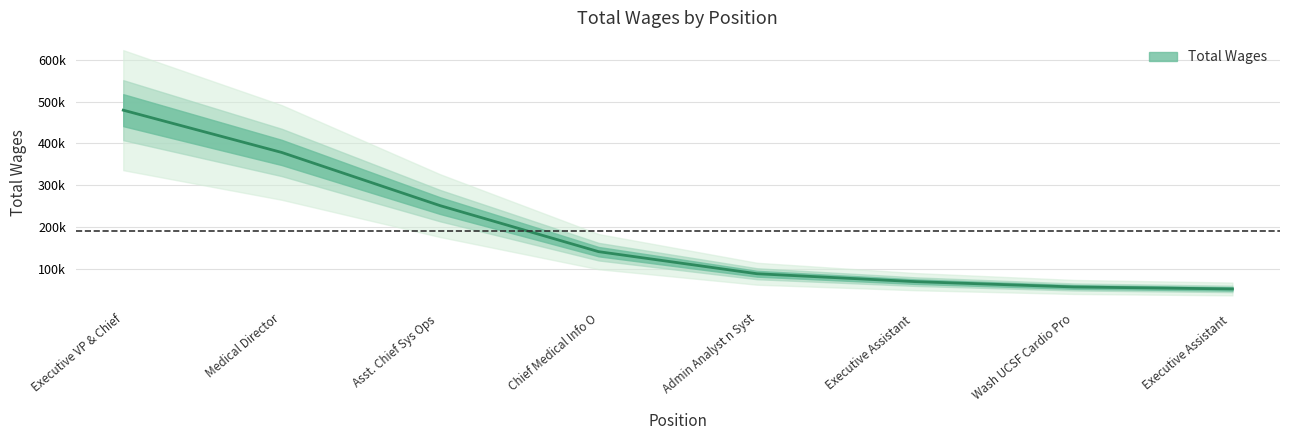

What is the approximate value at Admin Analyst n Syst?

87473.0